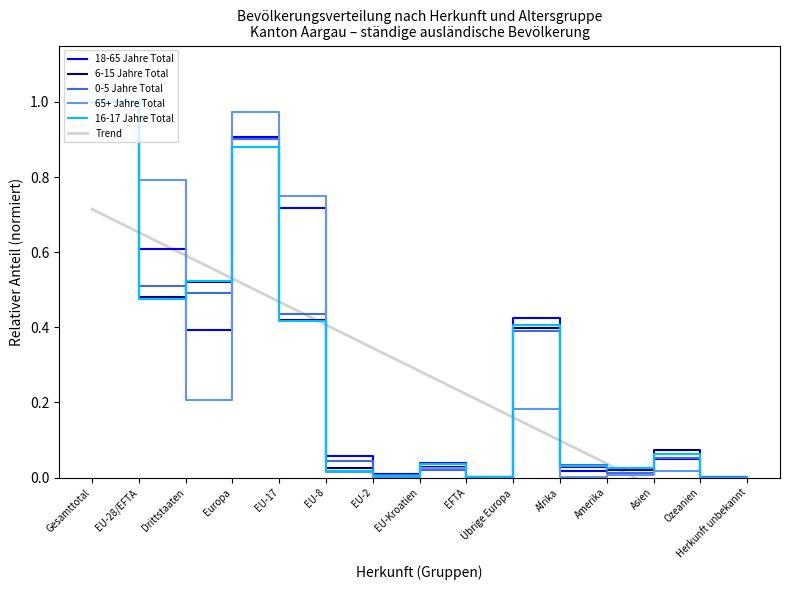

What is the difference between the second highest and second lowest values in the 18-65 Jahre Total series?

0.9